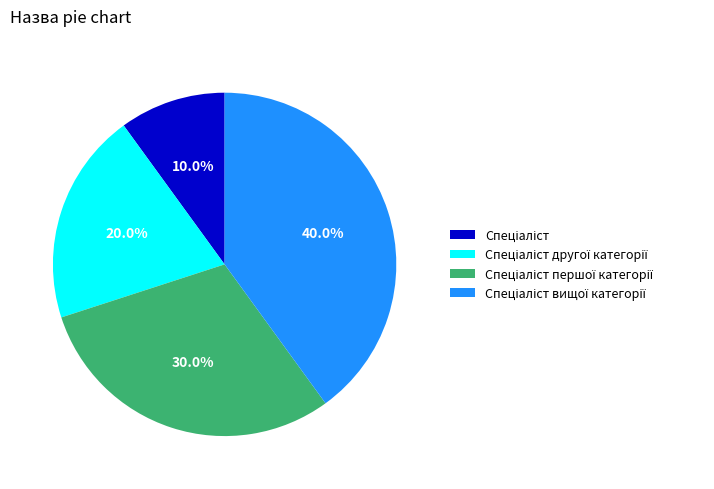

Is there a majority slice in this chart?

No